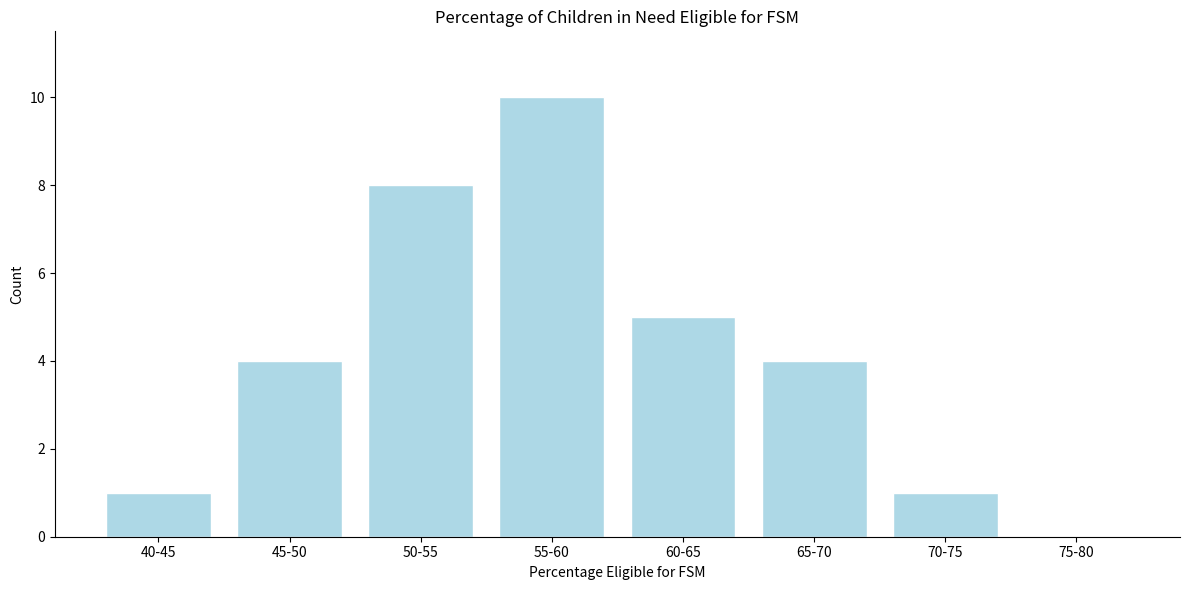

Reading right to left, extract all data points from this chart.

75-80=0	70-75=1	65-70=4	60-65=5	55-60=10	50-55=8	45-50=4	40-45=1